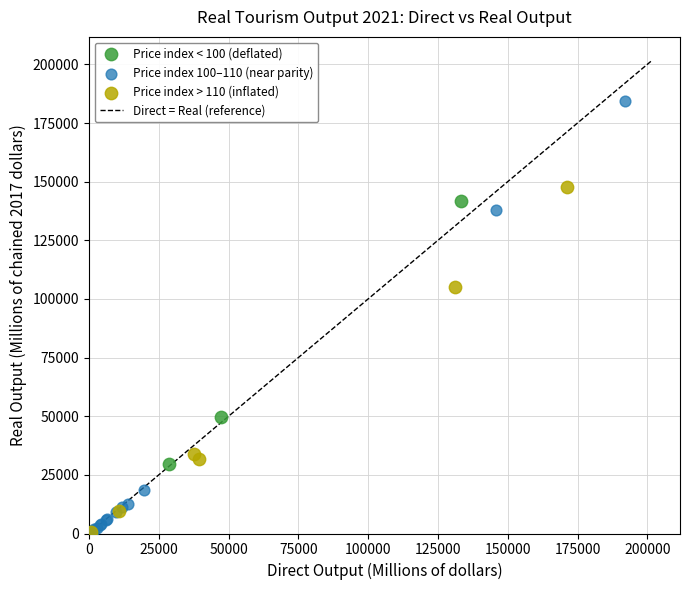

Which series reaches the maximum Y coordinate?

Price index 100–110 (near parity)